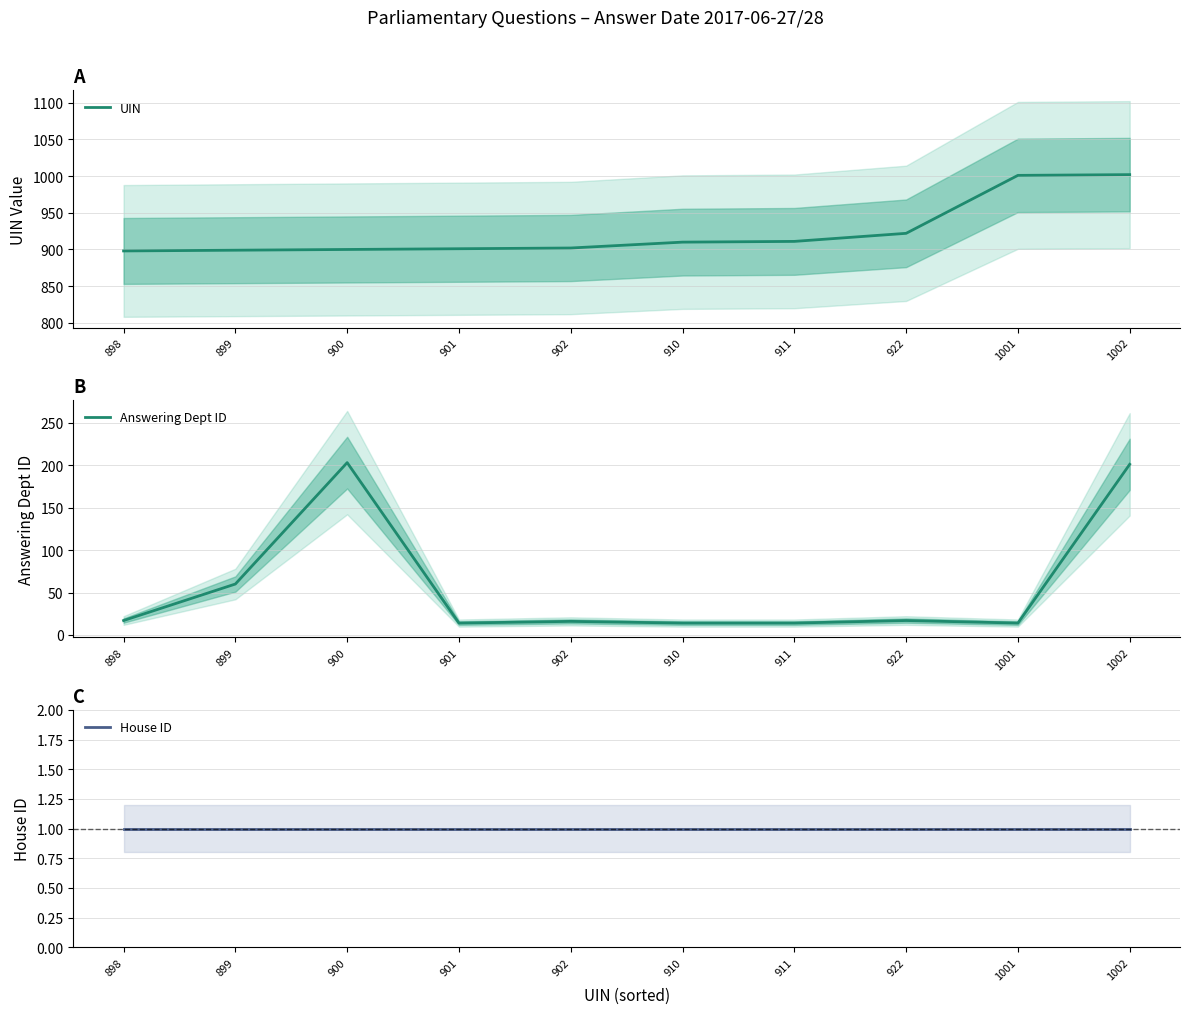

What is the smallest value displayed?

1